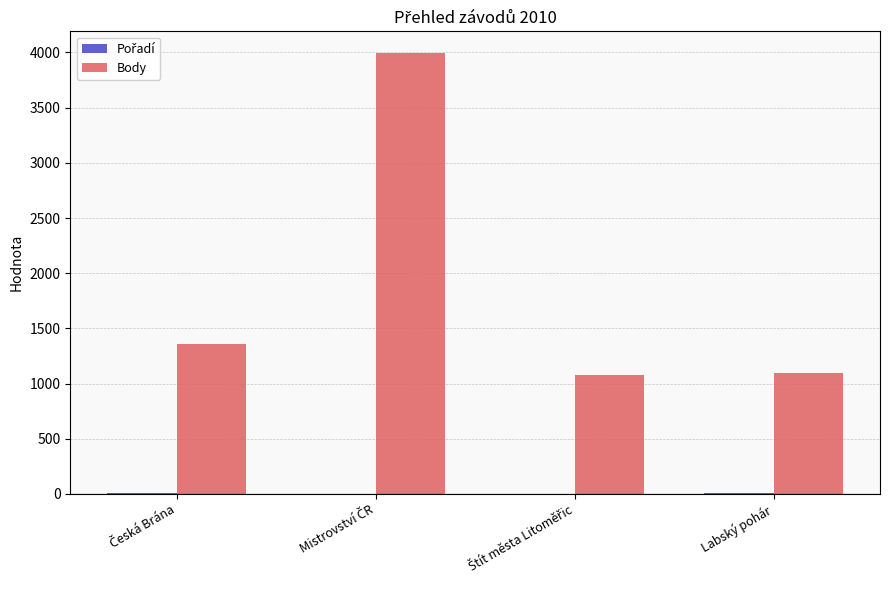

Which series has the largest total across all categories?

Body